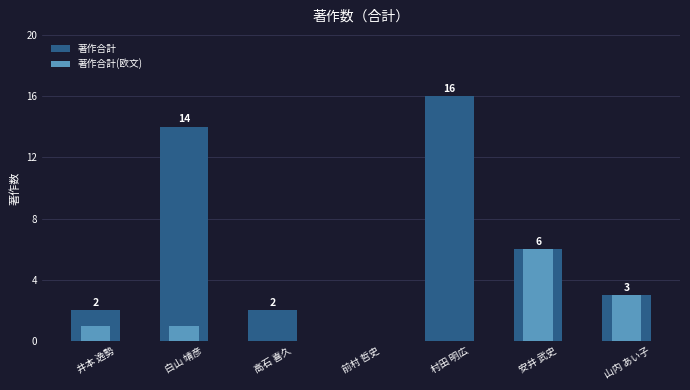

Rank the categories by 著作合計(欧文) value from highest to lowest.

安井 武史, 山内 あい子, 井本 逸勢, 白山 靖彦, 高石 喜久, 前村 哲史, 村田 明広